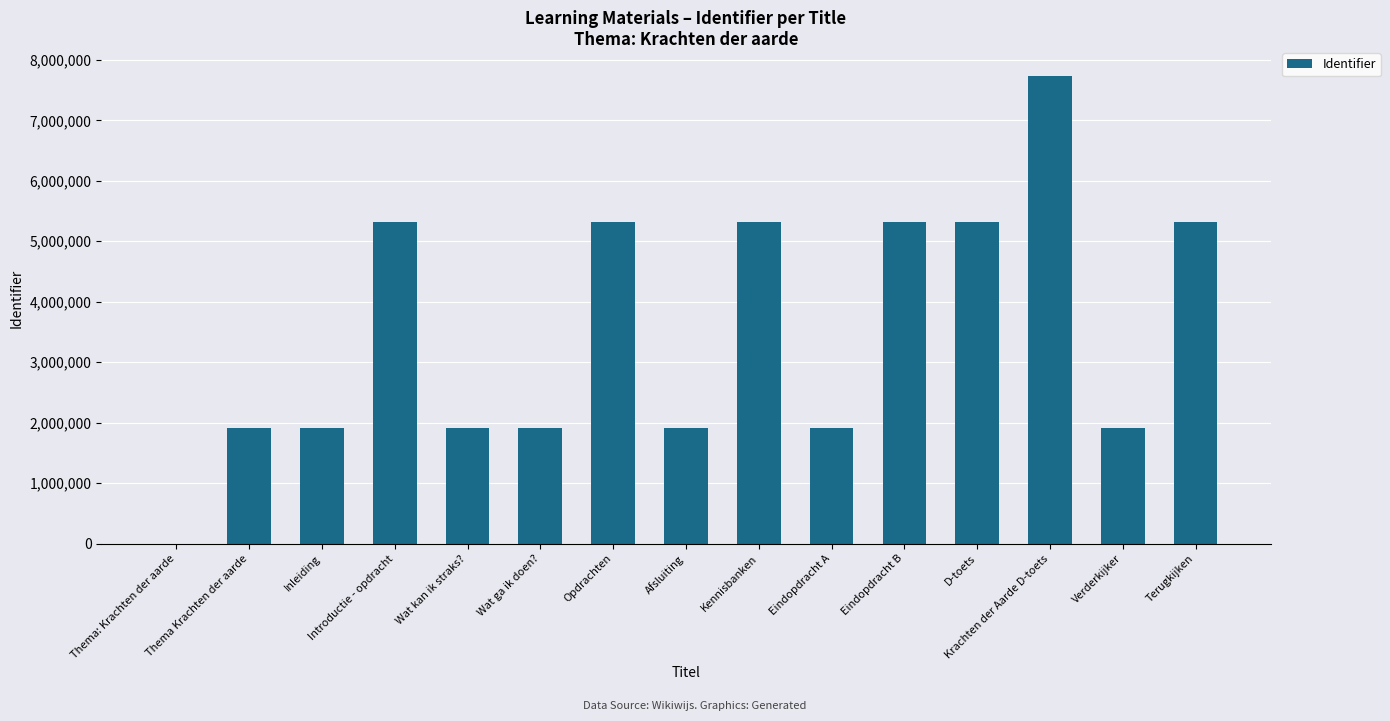

What is the greatest value displayed?

7725159